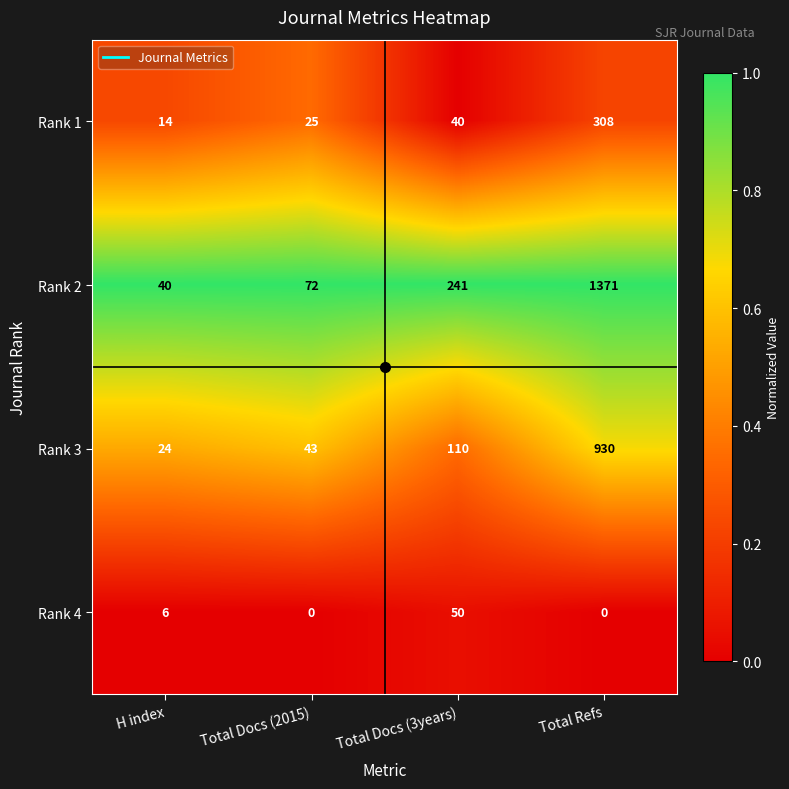

At which category is the sum across all series the highest?

Total Refs